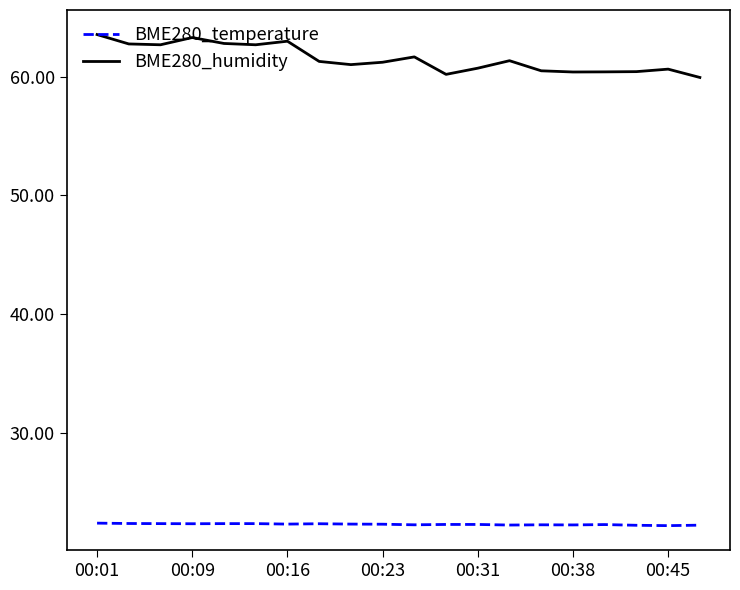

Which series has the widest spread of values?

BME280_humidity